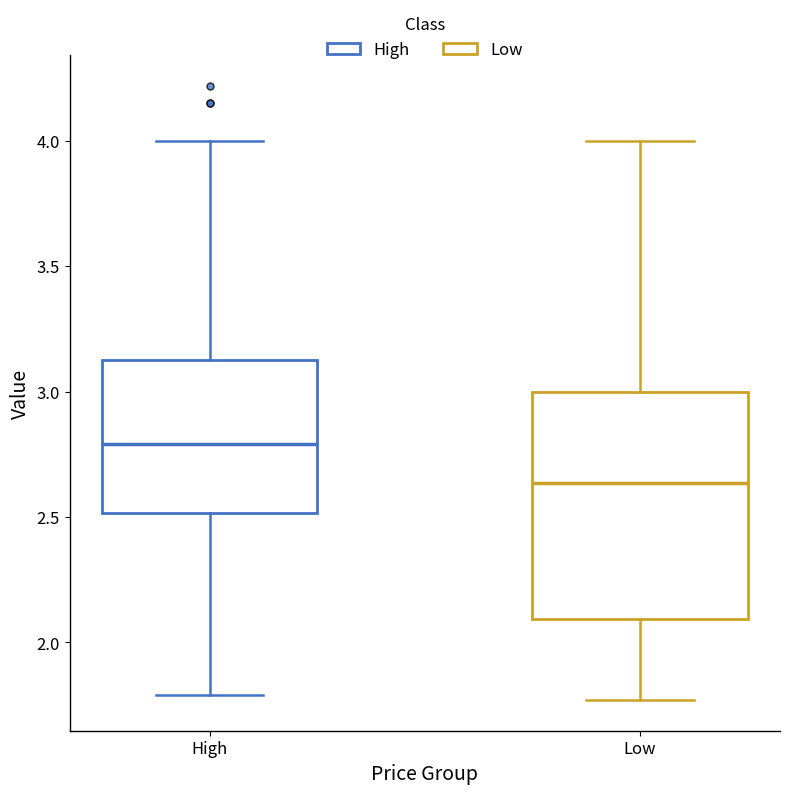

Which box is the tallest, from its lower edge to its upper edge?

Low